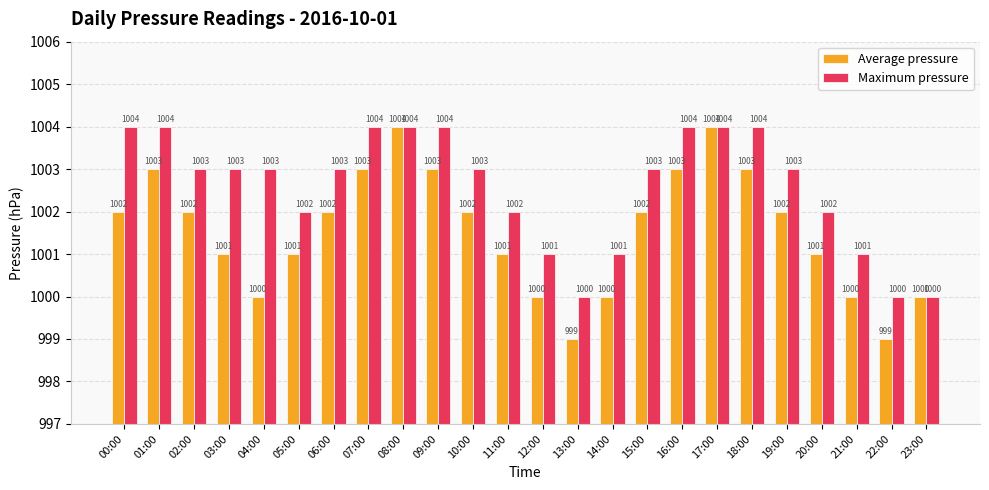

What is the difference between the Average pressure values at 21:00 and 03:00?

1